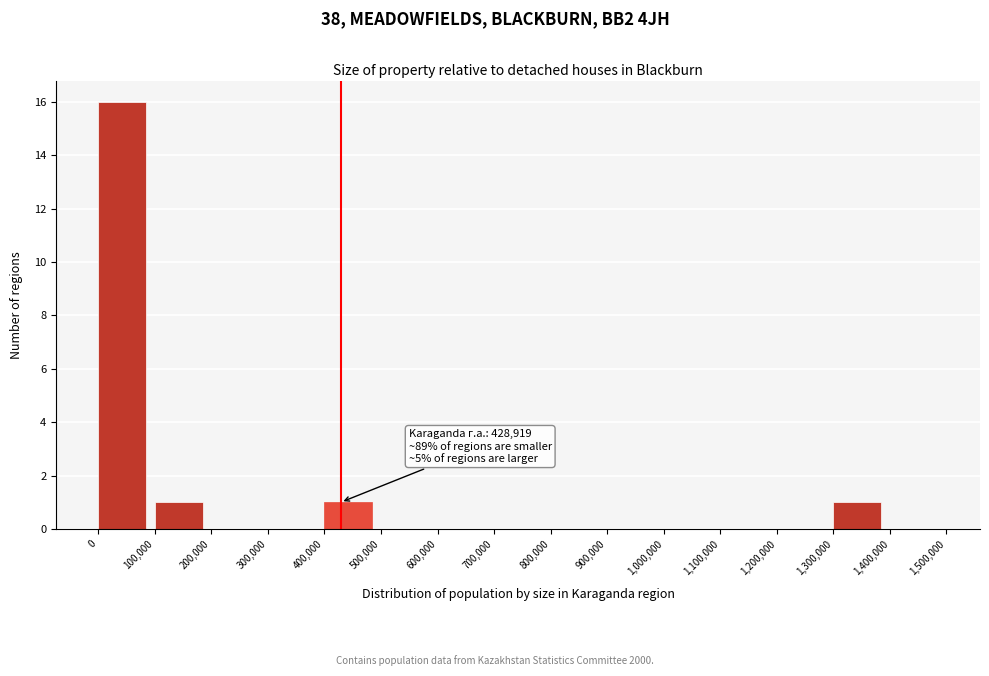

Over which range of the x-axis is the bar tallest?

0 to 100,000